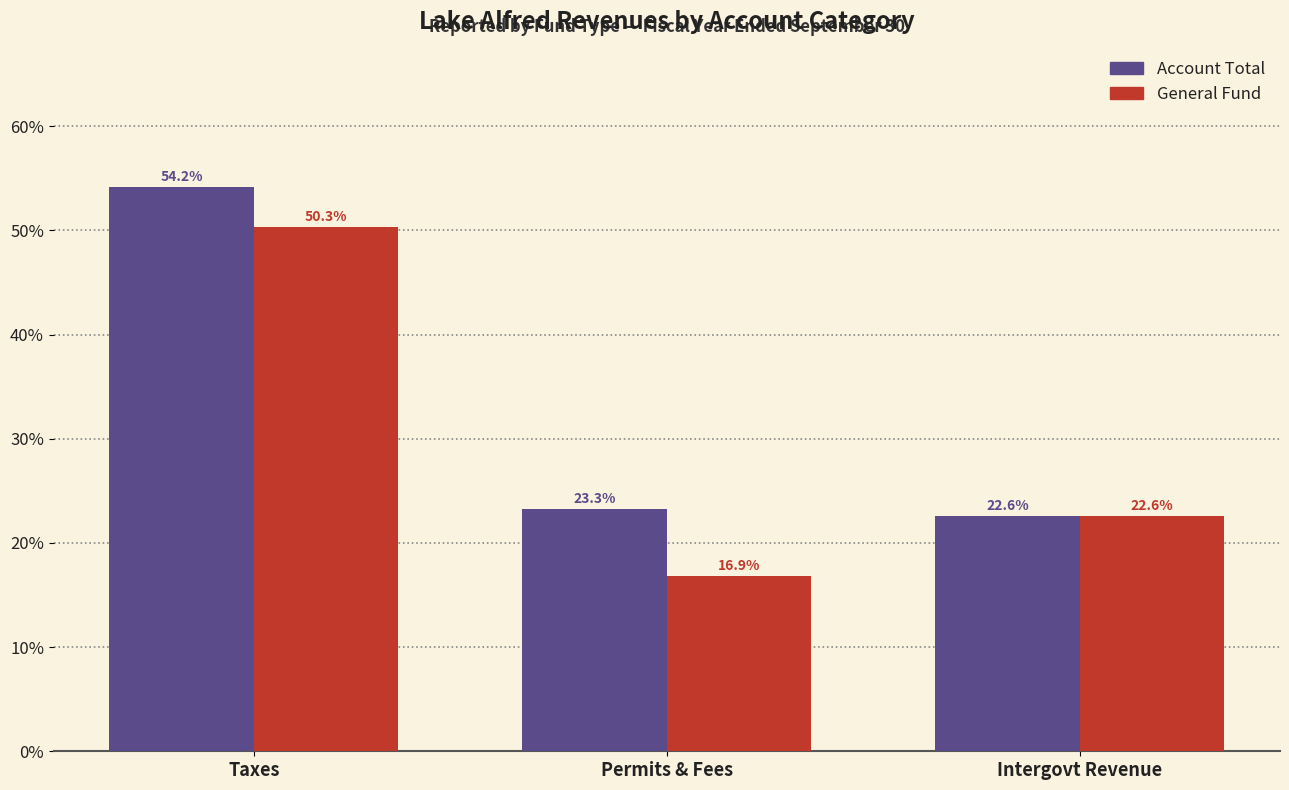

At how many categories does at least one series exceed 38?

1